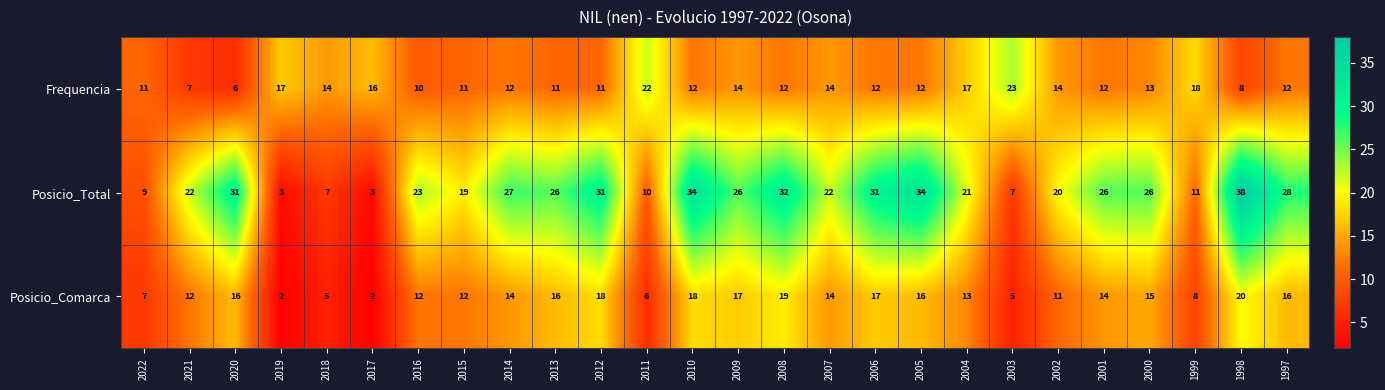

How many data points in Frequencia are less than 12?

8